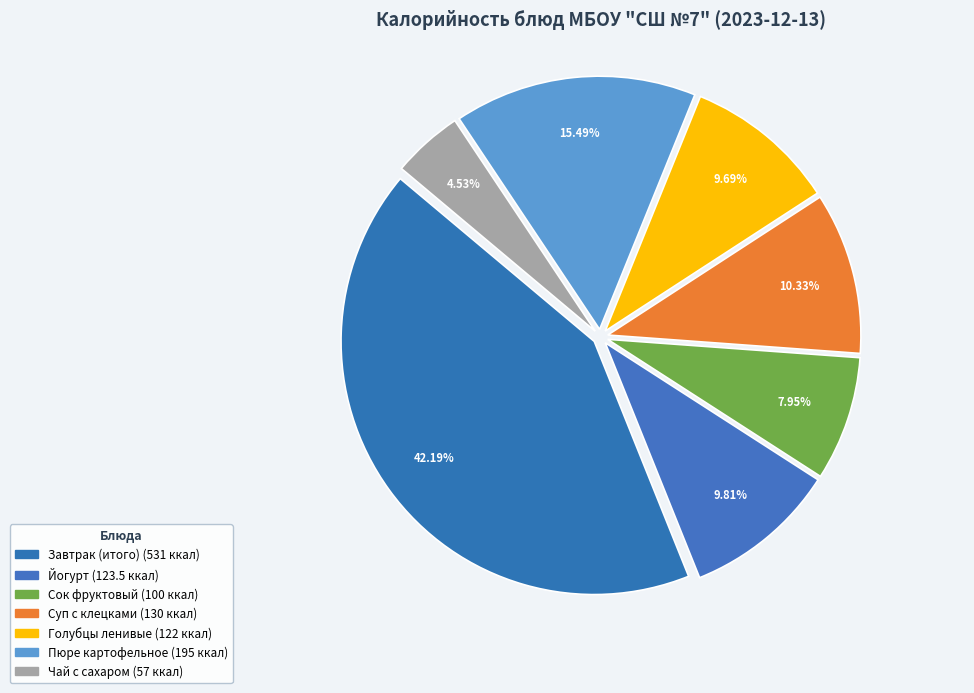

Count the number of slices in the pie.

7